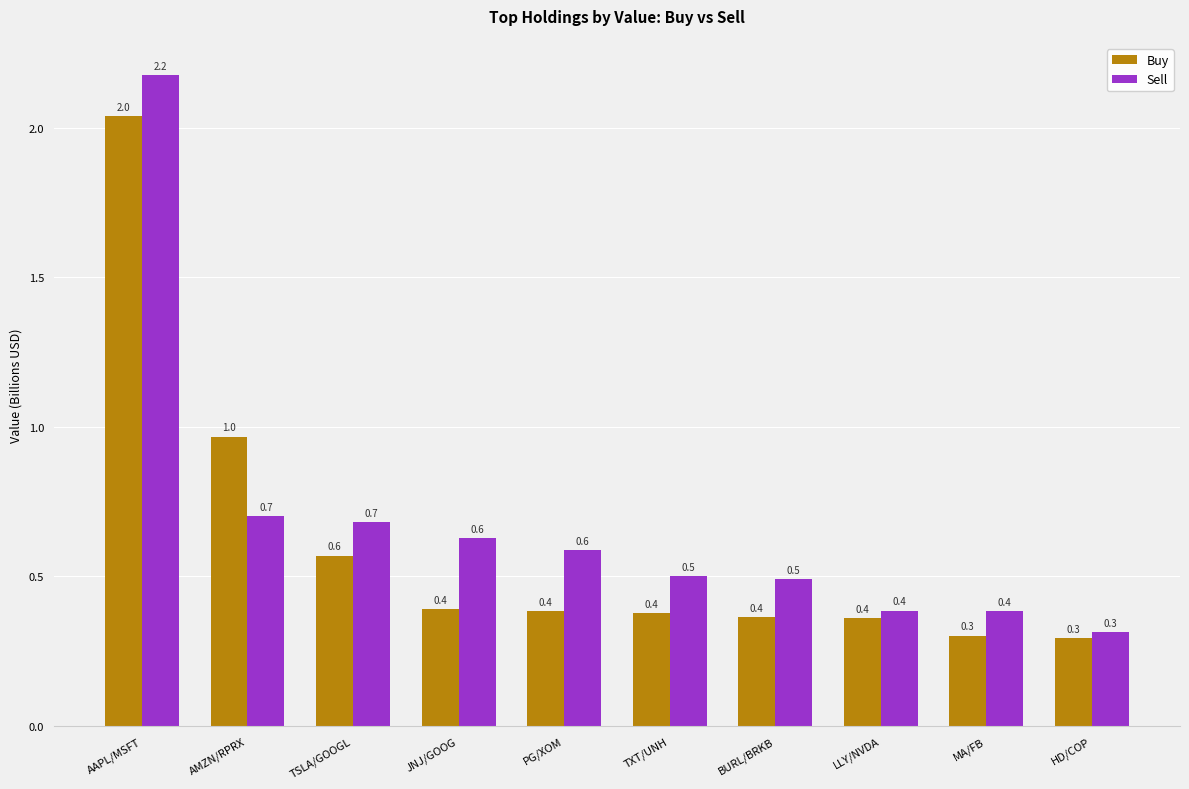

Rank the series by their maximum value, from highest to lowest.

Sell, Buy